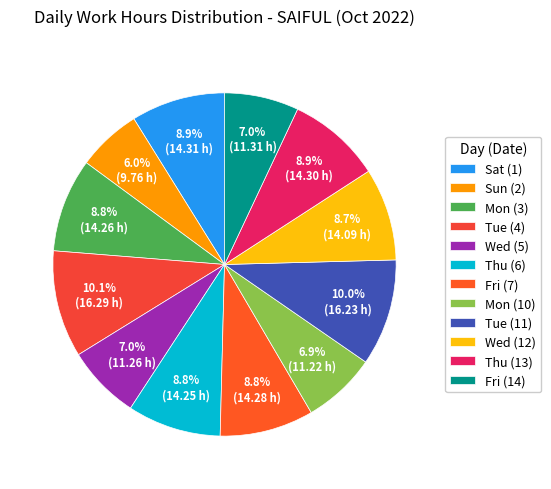

Is it true that Sat (1) is 22% of the pie?

False